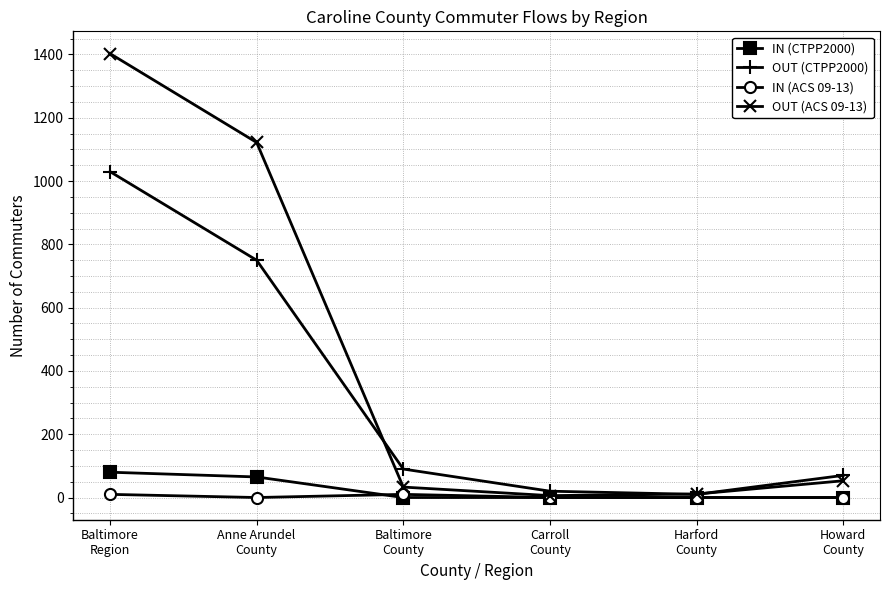

True or false: OUT (CTPP2000) has more than 1 interior local peaks.

False